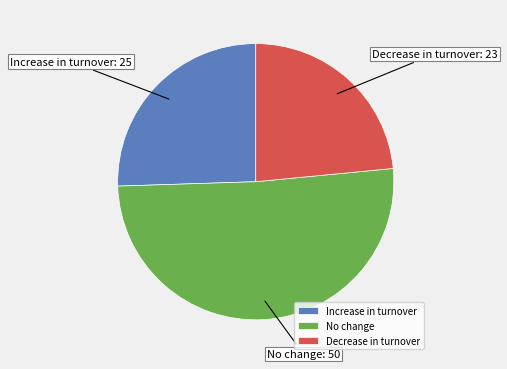

Is there a majority slice in this chart?

Yes